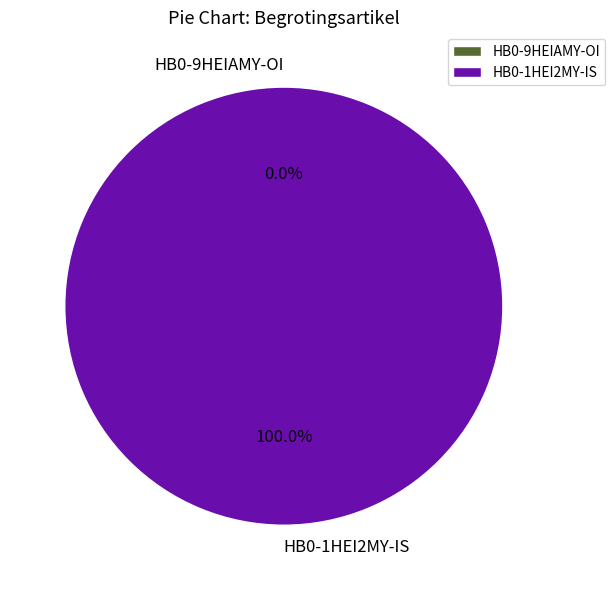

Rank the categories by value from lowest to highest.

HB0-9HEIAMY-OI, HB0-1HEI2MY-IS